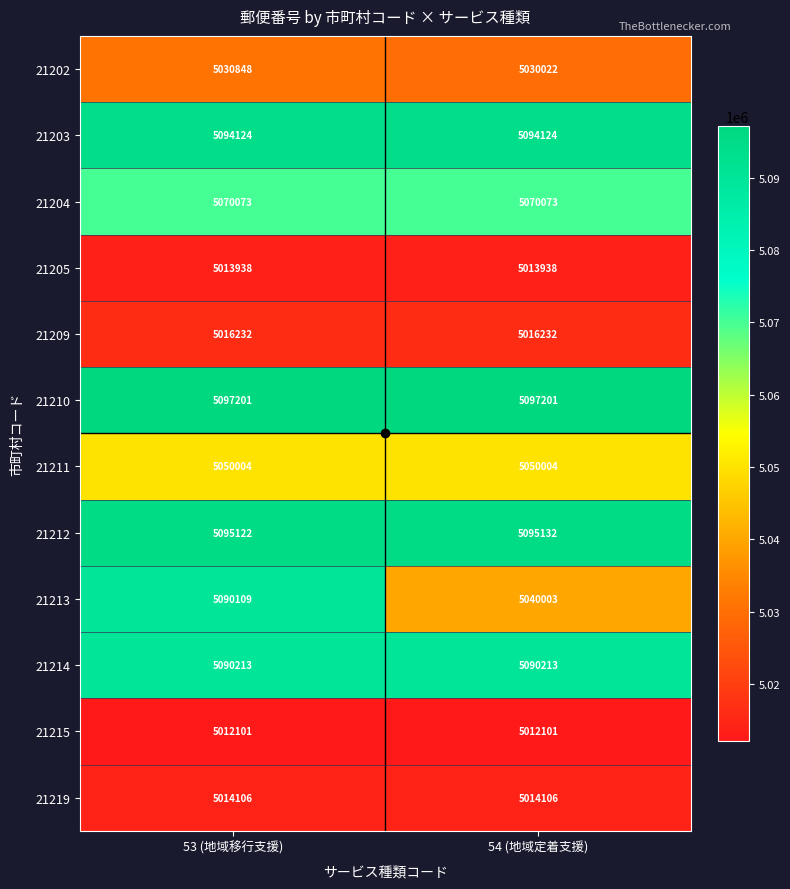

Is the value of 21205 at 53 (地域移行支援) greater than the value of 21219 at 54 (地域定着支援)?

No